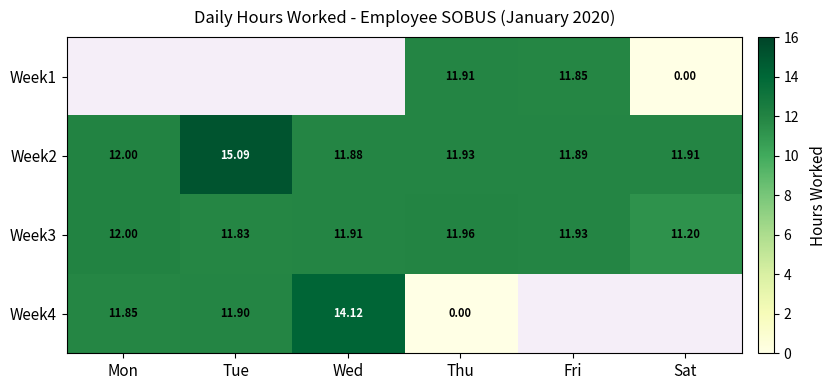

At which label does Week2 reach its peak?

Tue